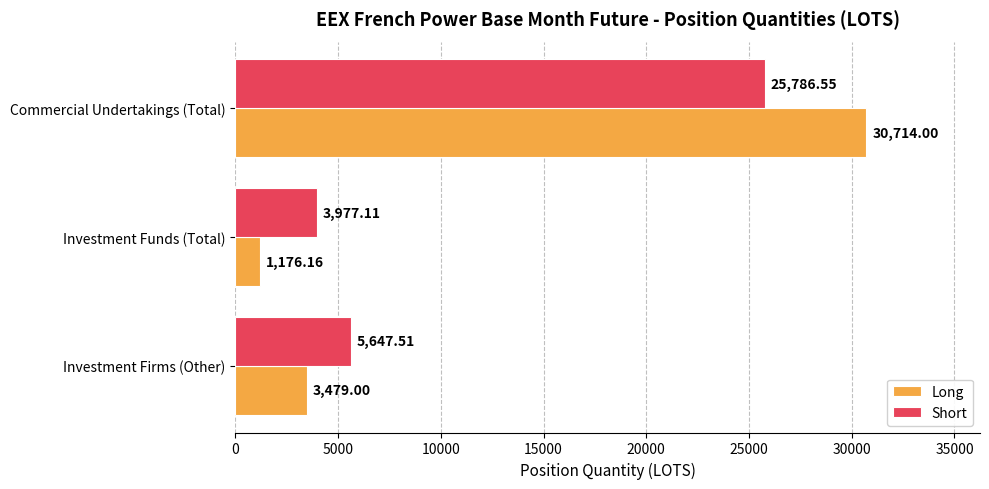

At which category is the sum across all series the highest?

Commercial Undertakings (Total)